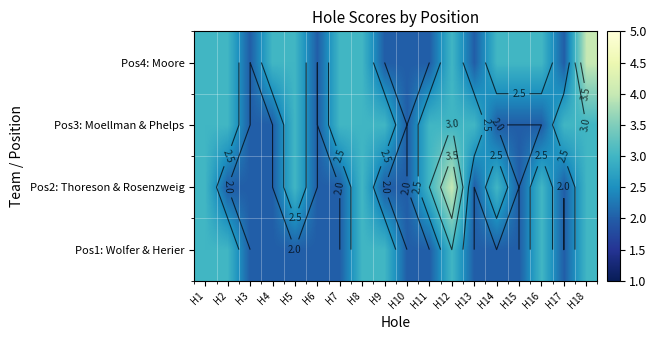

Which category has the highest value across all series?

H12